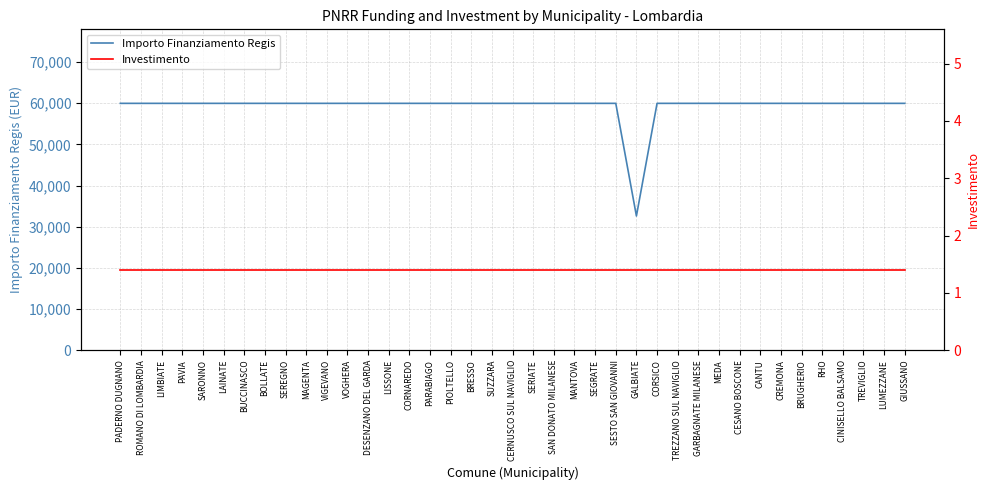

Is this an area chart (filled region under the line)?

No